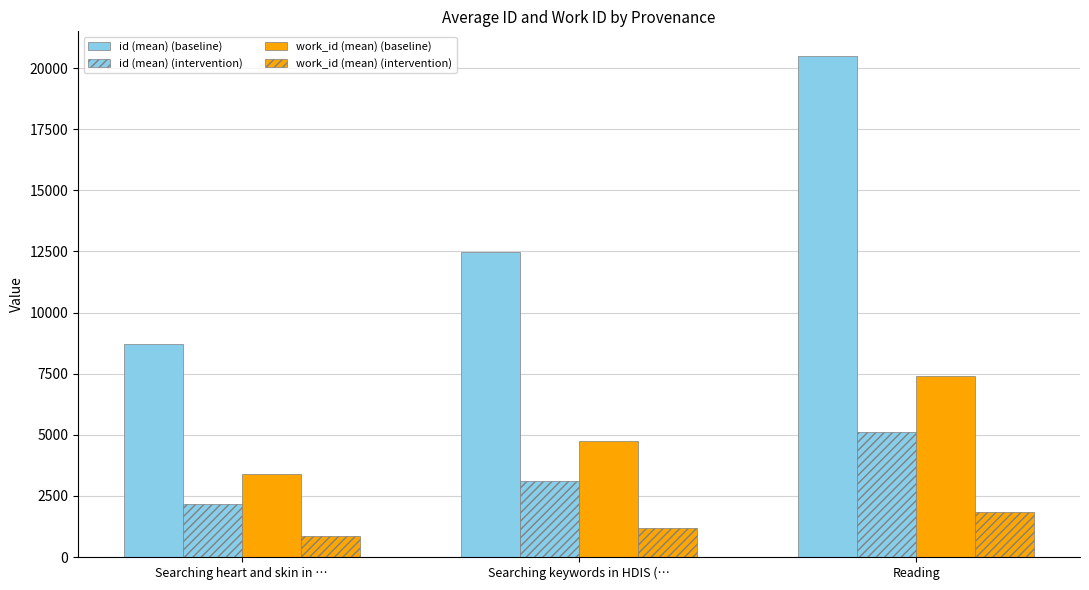

How many values in the id (mean) (intervention) series exceed 3119?

2